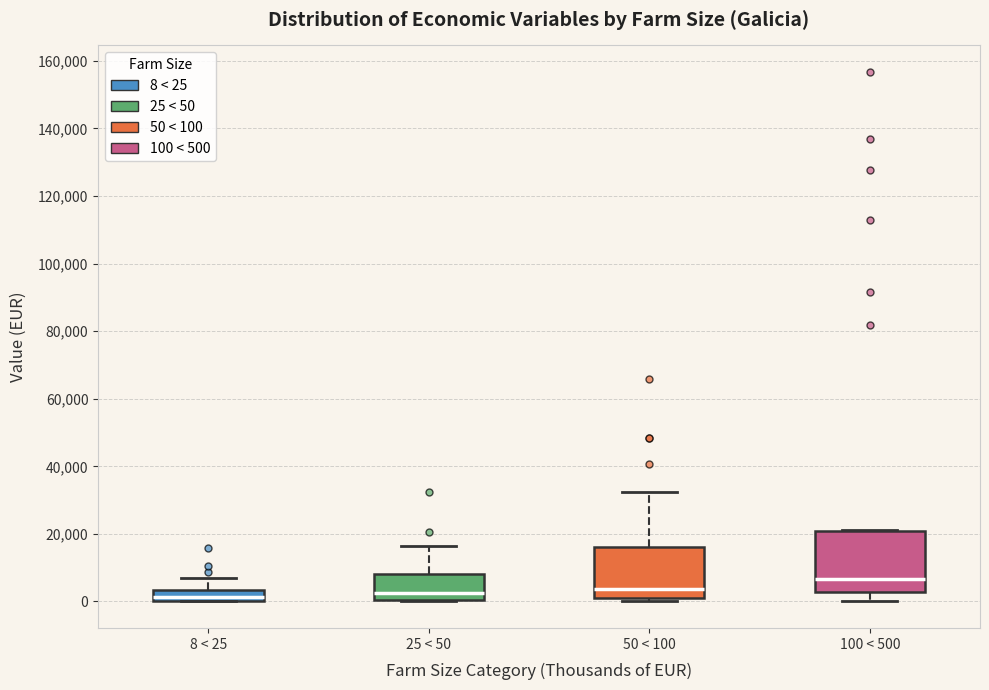

Comparing the boxes themselves (not the whiskers), which one is the tallest?

100 < 500